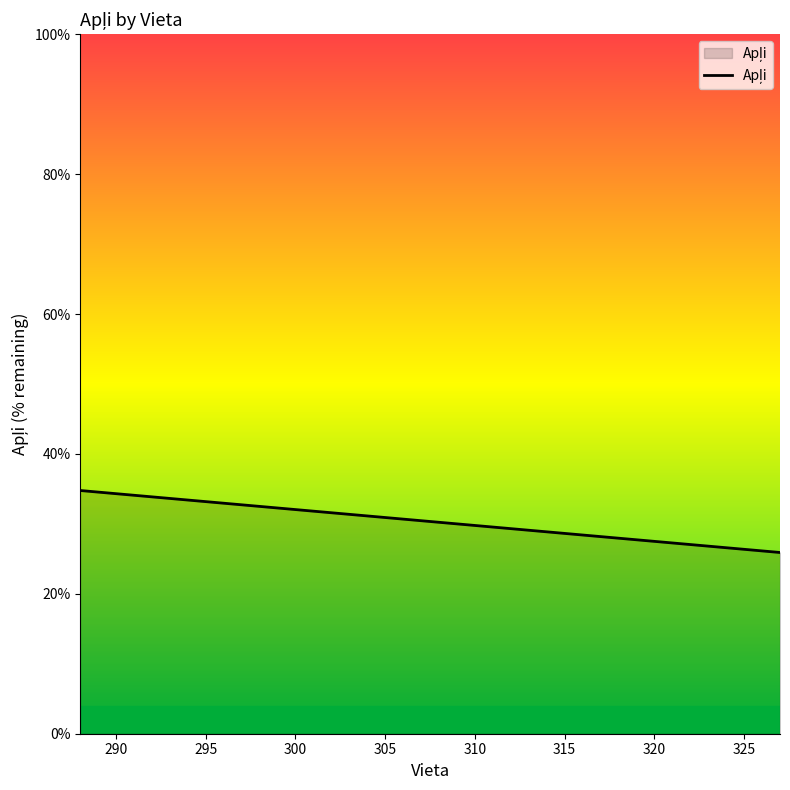

What is the maximum value shown in the chart?

34.8